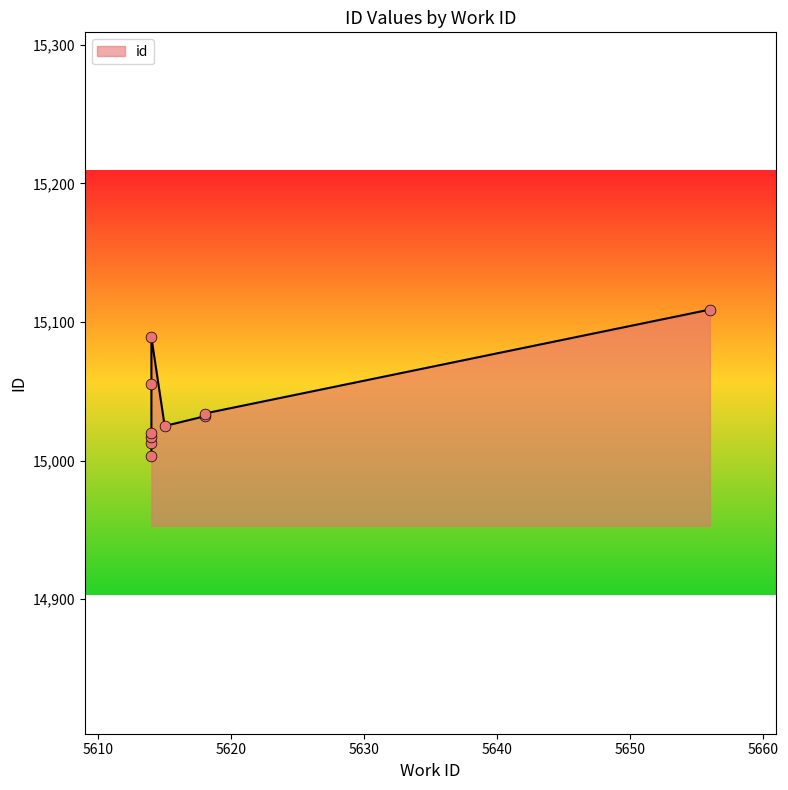

Between 5614 and 5614, which is larger?

5614